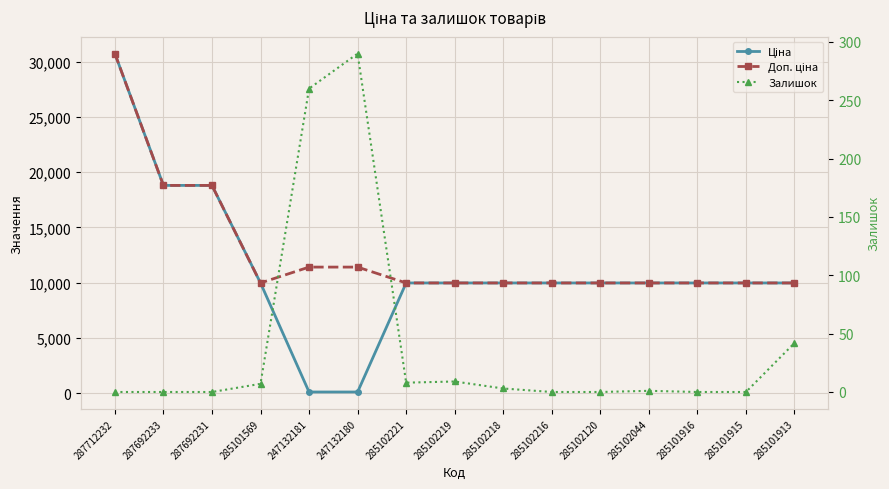

True or false: Ціна and Доп. ціна intersect in this chart.

False